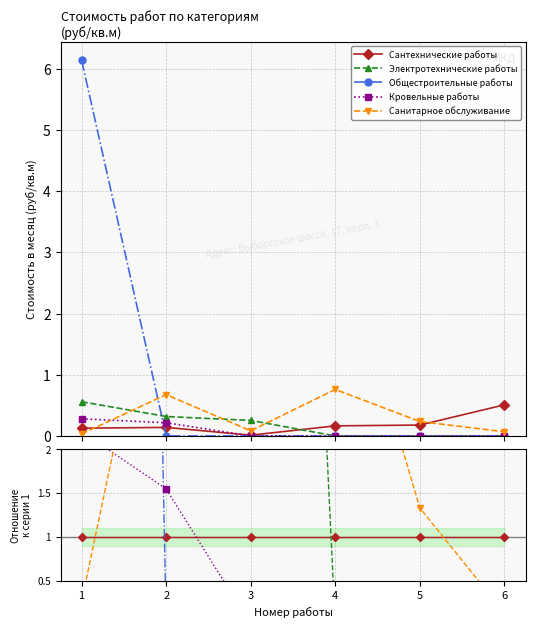

Reading left to right, what are all the values shown in this chart?

Сантехнические работы: 1.0	1.0	1.0	1.0	1.0	1.0
Электротехнические работы: 4.4	2.3	20.0	0.0	0.0	0.0
Общестроительные работы: 48.3	0.0	0.0	0.0	0.0	0.0
Кровельные работы: 2.2	1.5	0.0	0.0	0.0	0.0
Санитарное обслуживание: 0.3	4.8	6.6	4.6	1.3	0.1